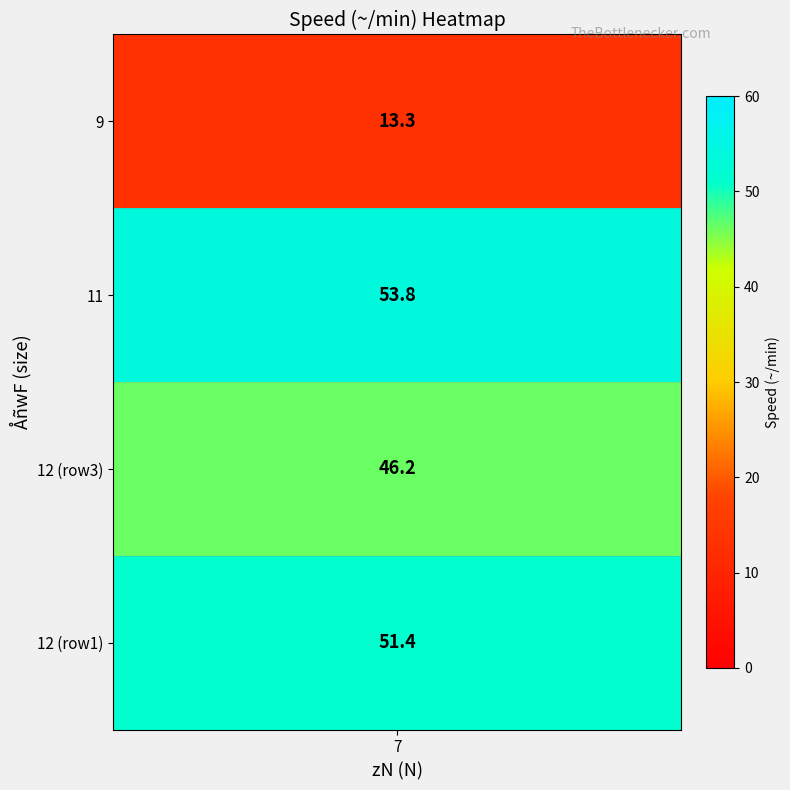

What is the smallest value displayed?

13.3